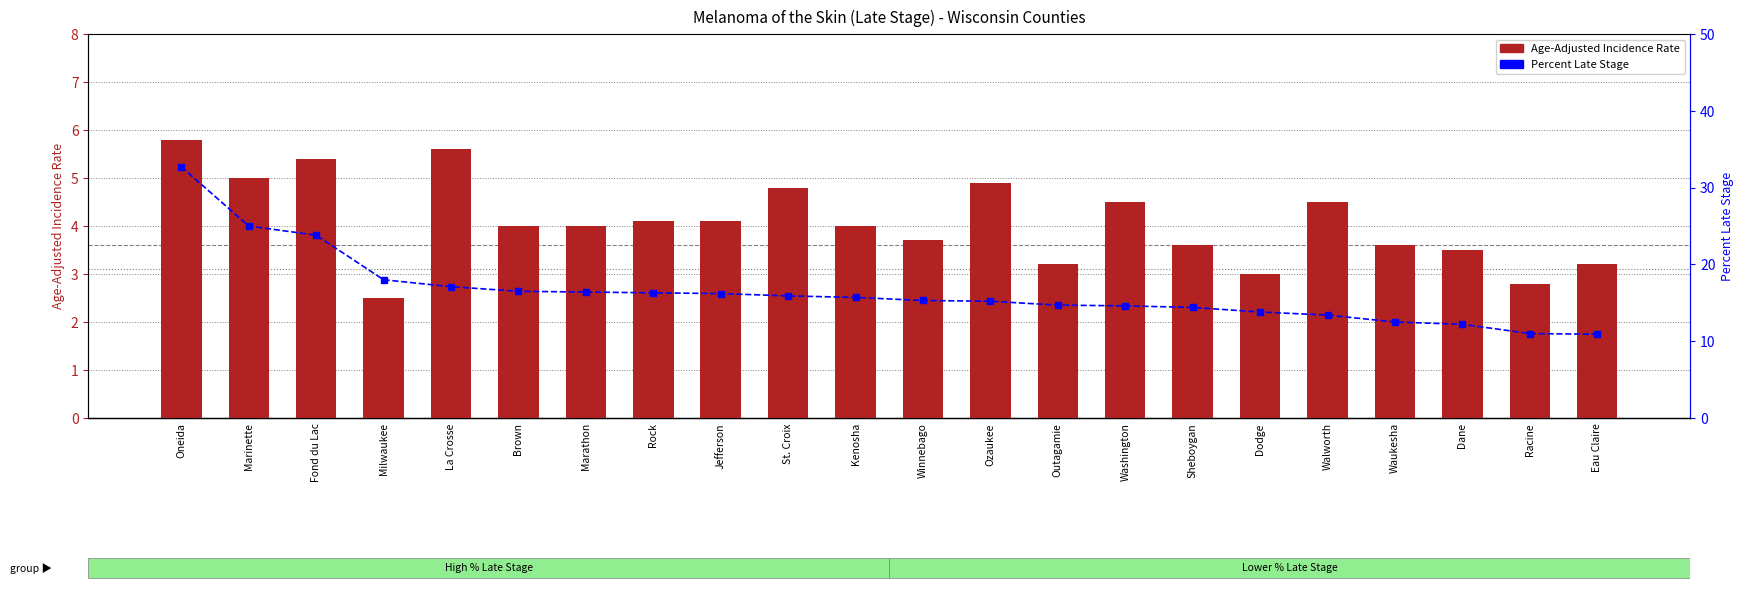

What is the label of the 17th bar from the right?

Brown